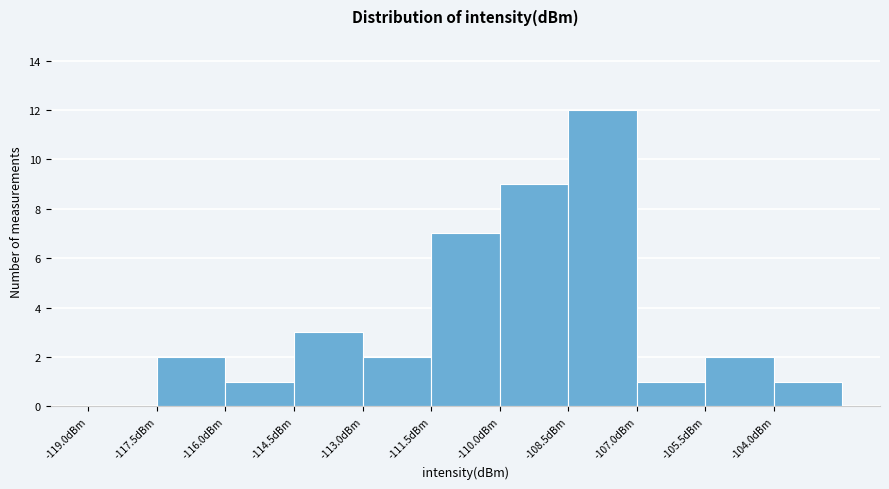

Which range on the x-axis has the tallest bar?

-108.5 to -107.0